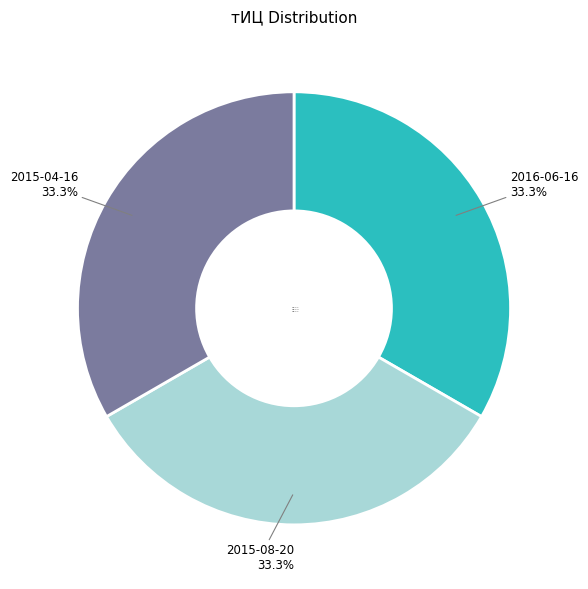

Is there a majority slice in this chart?

No